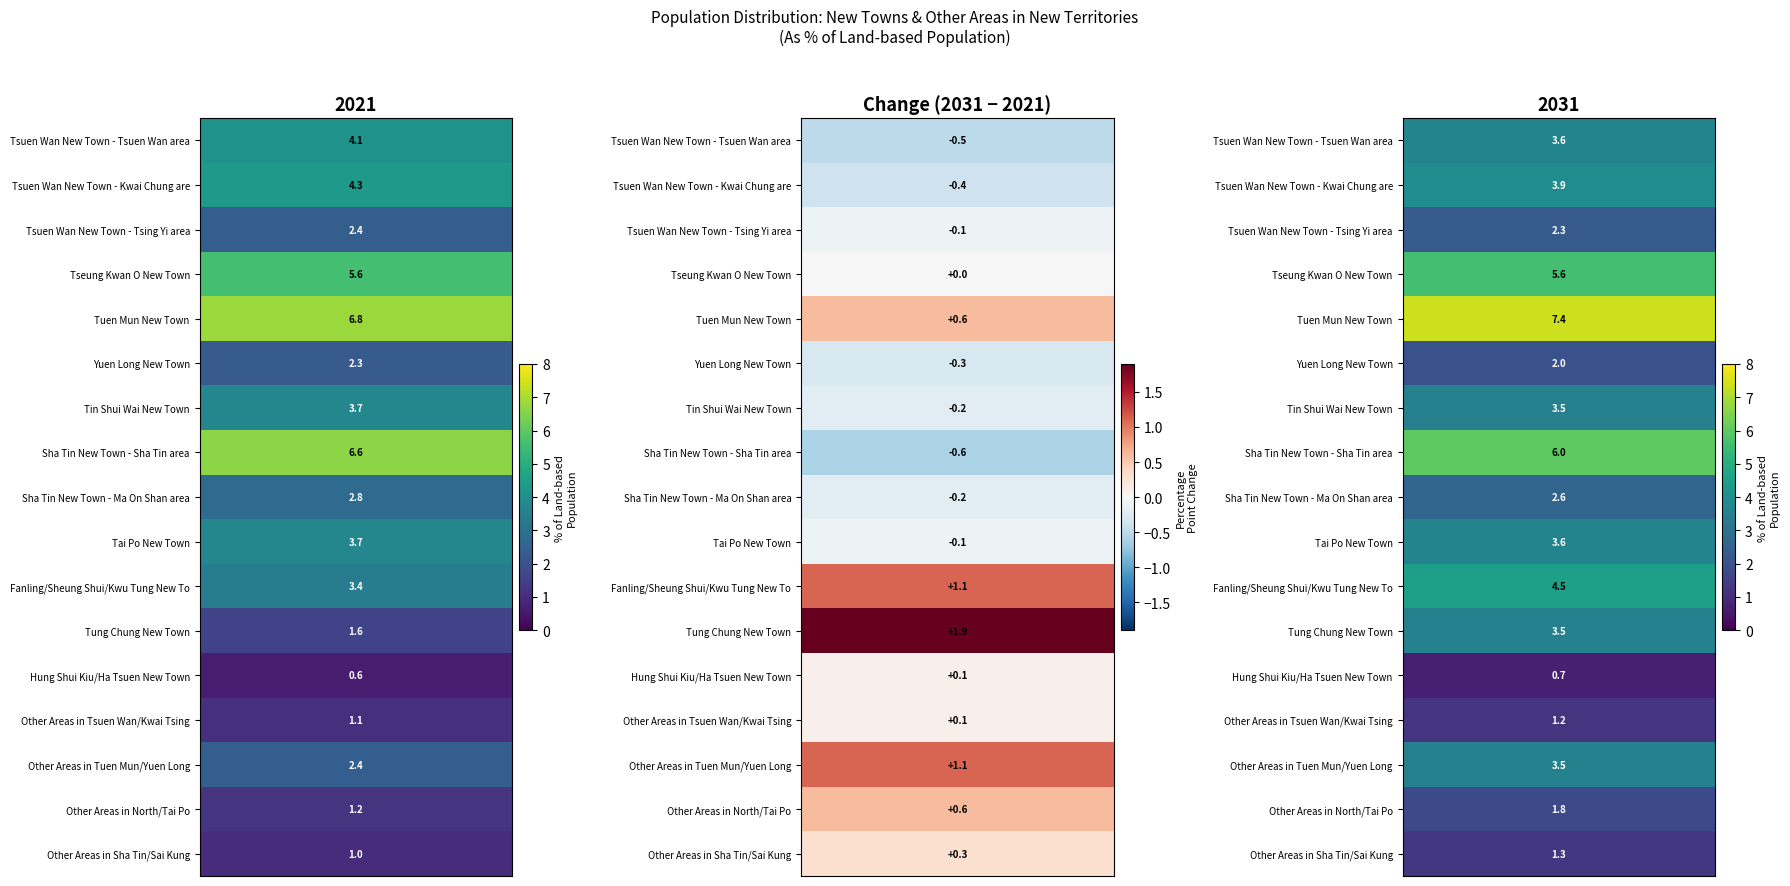

What is the total value across all series at 0?

53.6